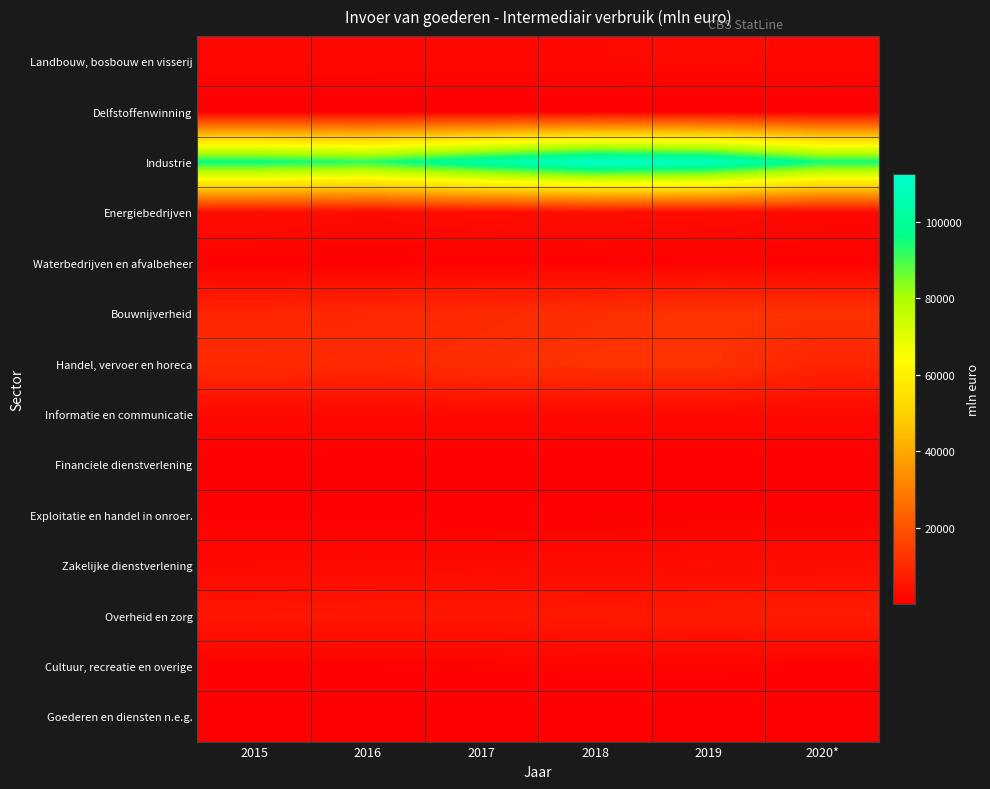

Between 2017 and 2018, which is larger?

2018